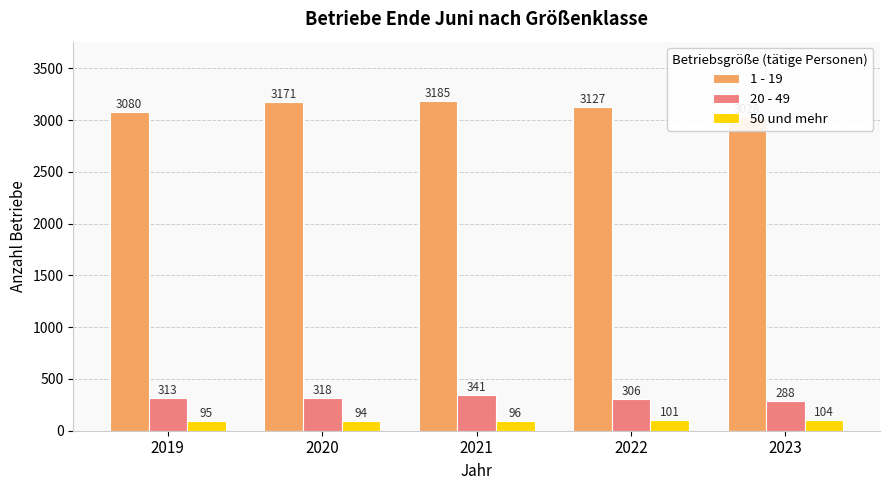

Rank the series at 2023 from highest to lowest value.

1 - 19, 20 - 49, 50 und mehr